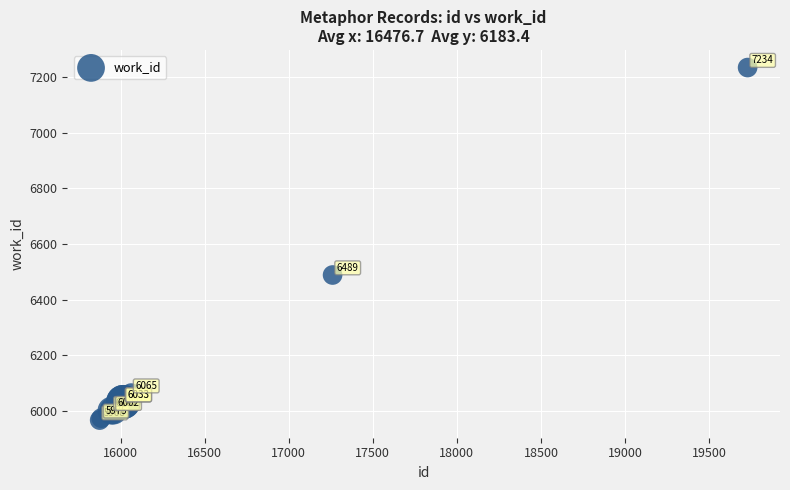

What Y value in the scatter plot is closest to 6601?

6489